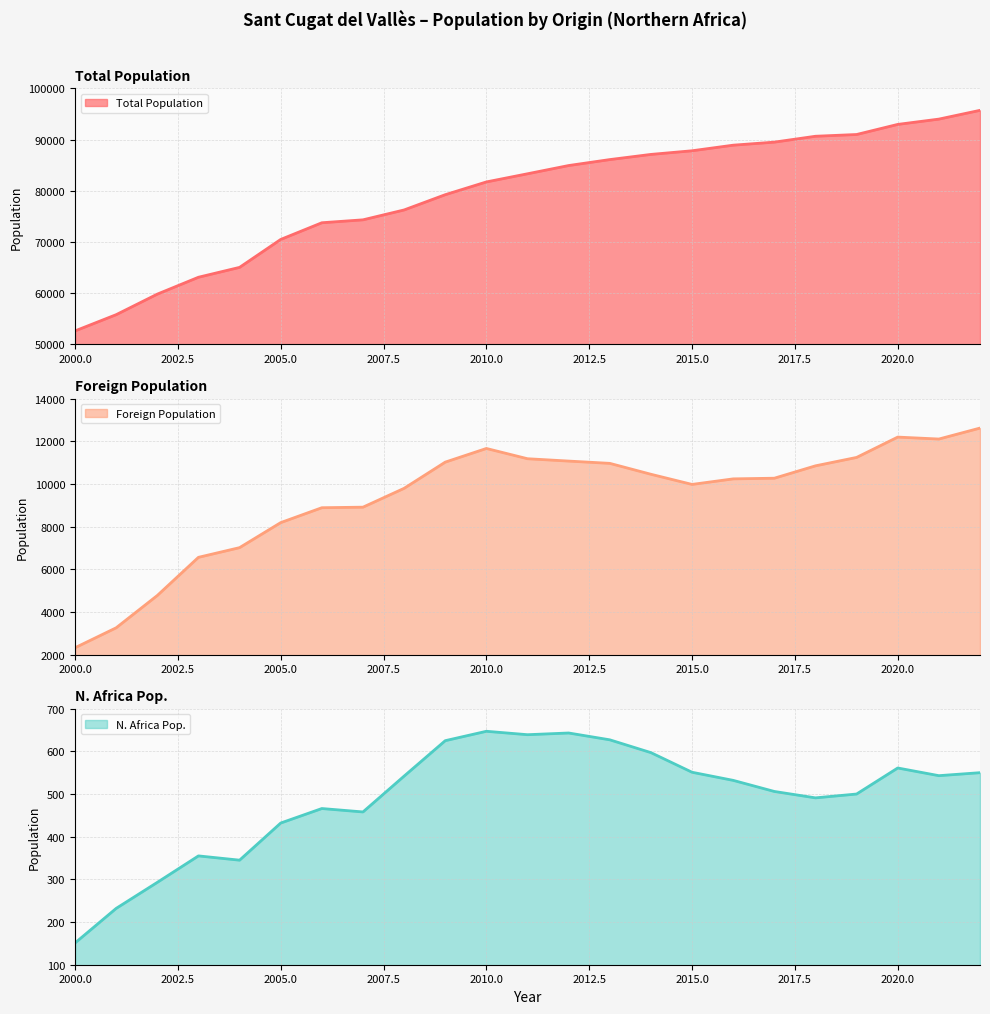

What are all the series names shown in the legend?

Total Population, Foreign Population, N. Africa Pop.